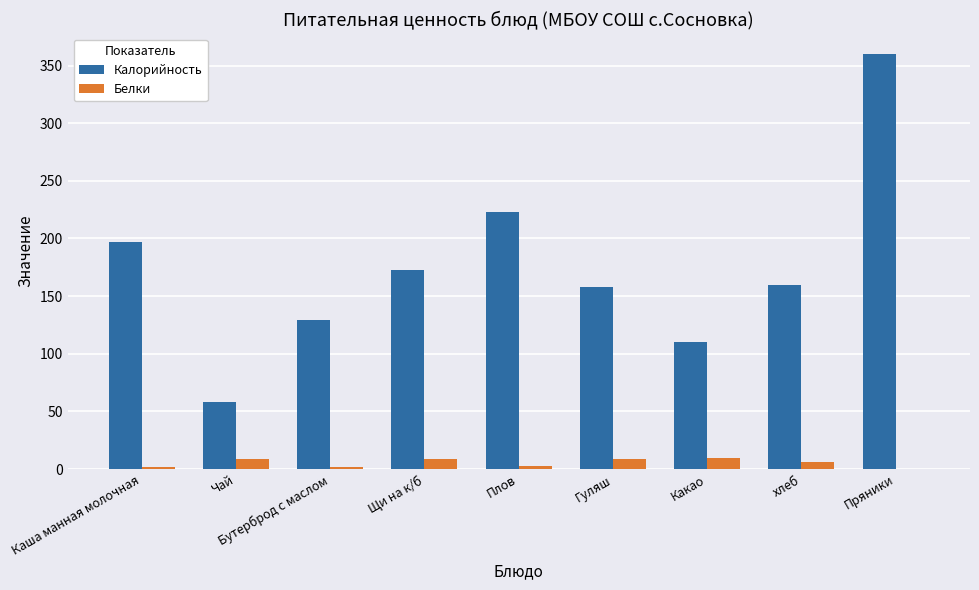

What is the average value of the Белки series?

6